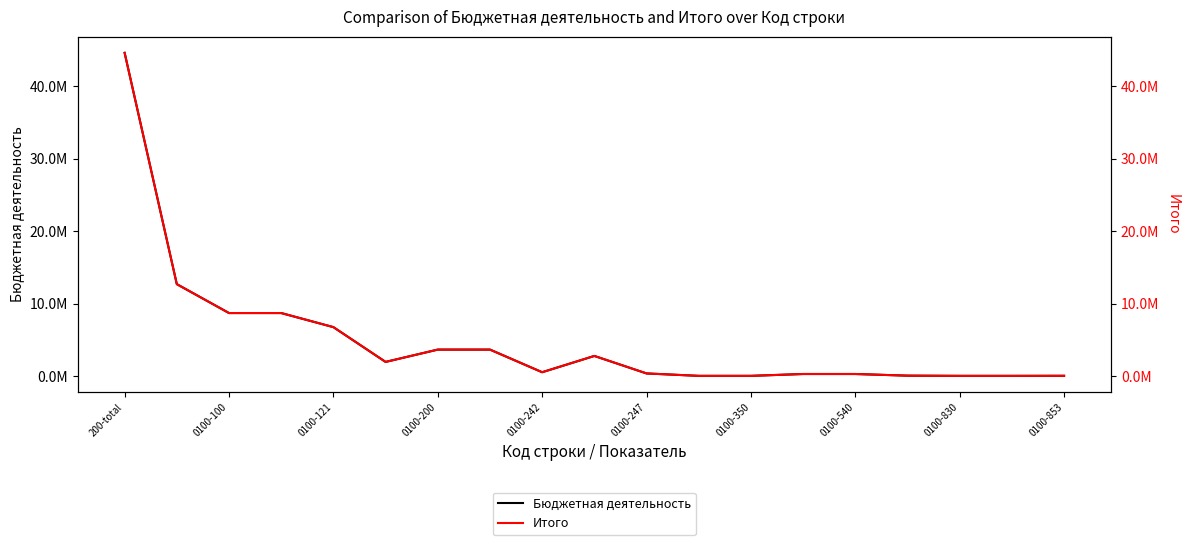

At 0100-853, list the series in order from smallest to largest.

Бюджетная деятельность, Итого